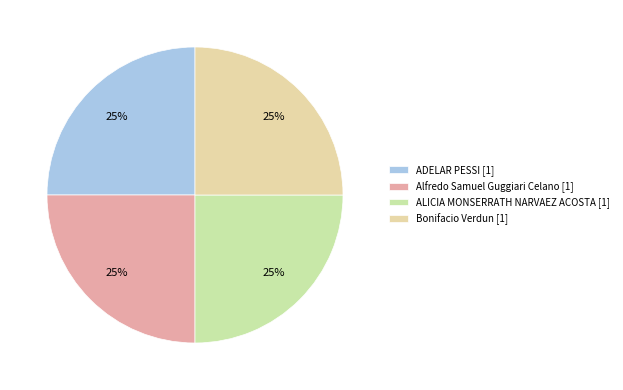

To the nearest percent, what is the average slice percentage?

25%